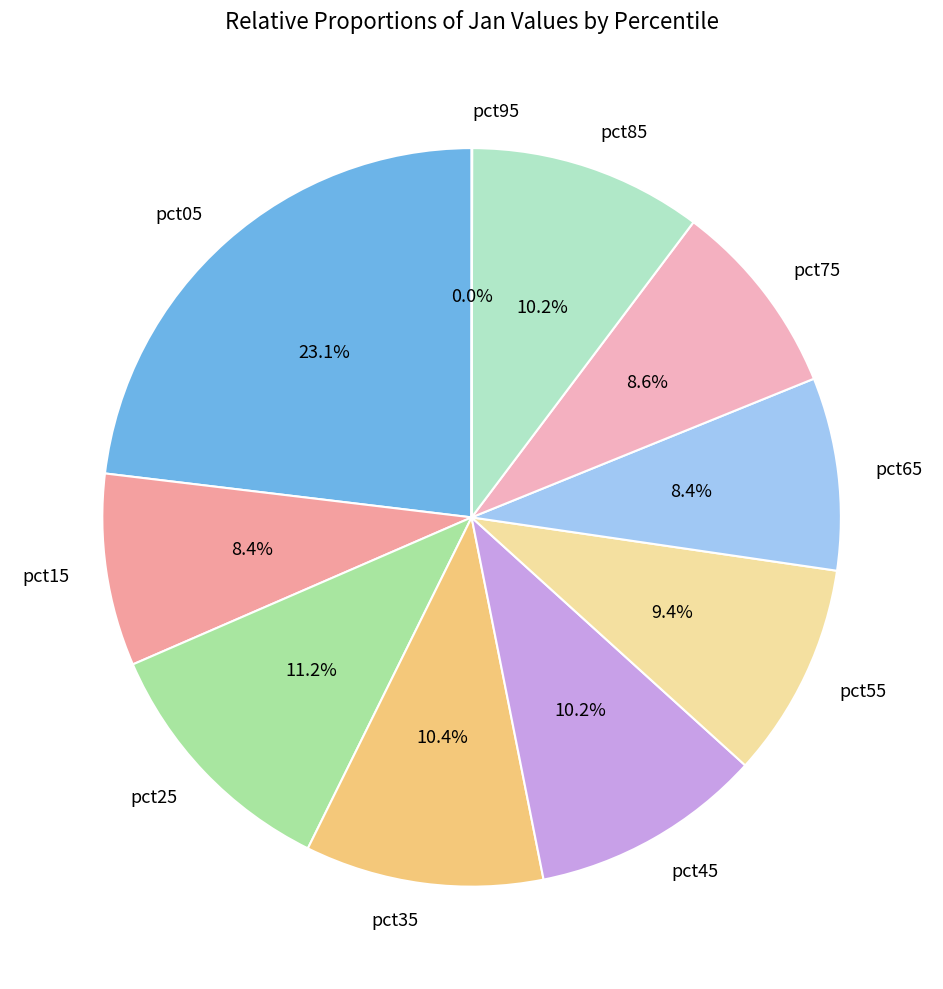

To the nearest percent, what portion does pct65 represent?

8%